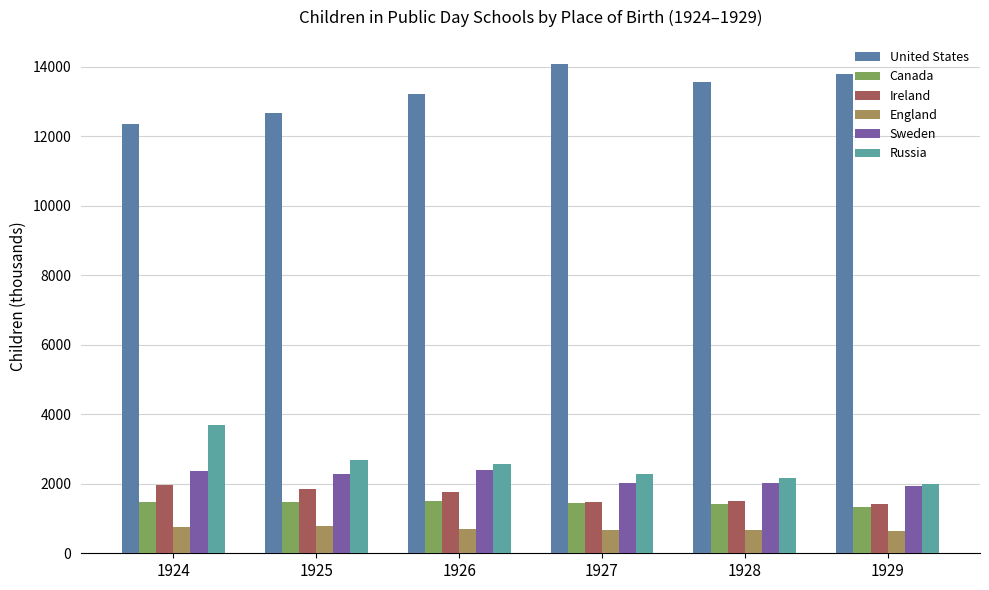

How many series are shown in this chart?

6